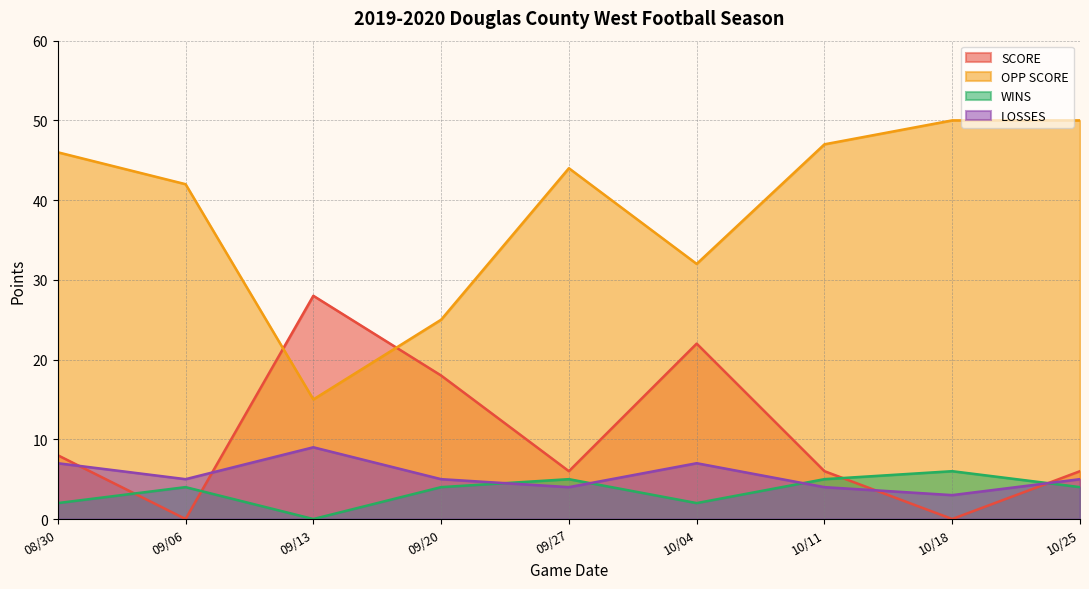

Between 09/13 and 10/04, which series saw the biggest shift?

OPP SCORE